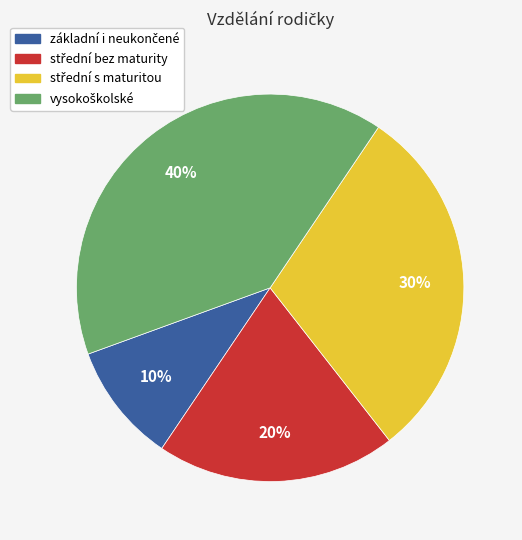

To the nearest percent, what is the average slice percentage?

25%